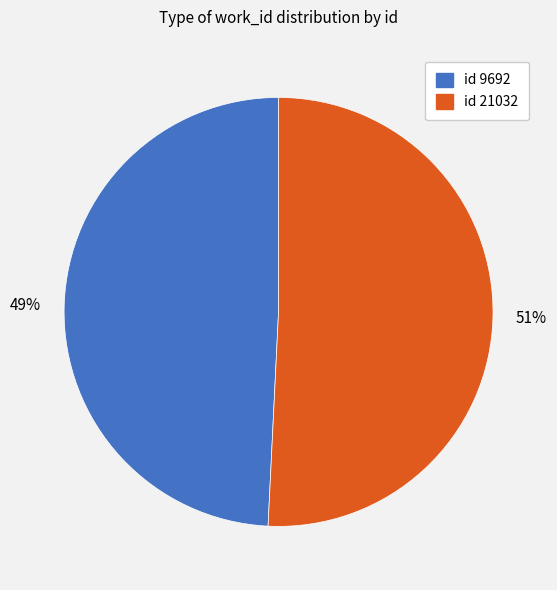

To the nearest percent, what is the difference between the largest and smallest slice percentages?

2%